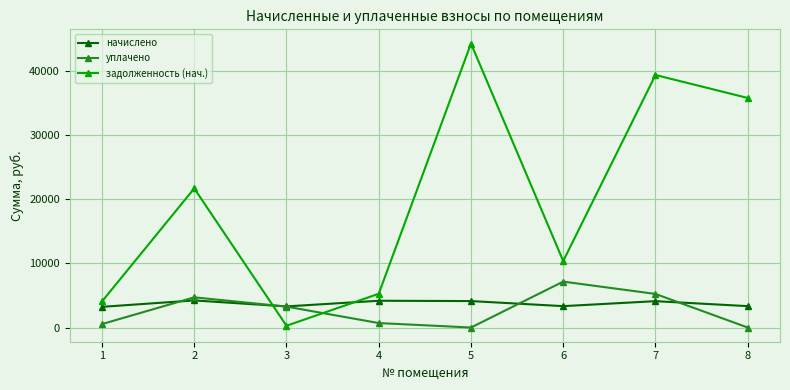

At 5, list the series in order from smallest to largest.

уплачено, начислено, задолженность (нач.)